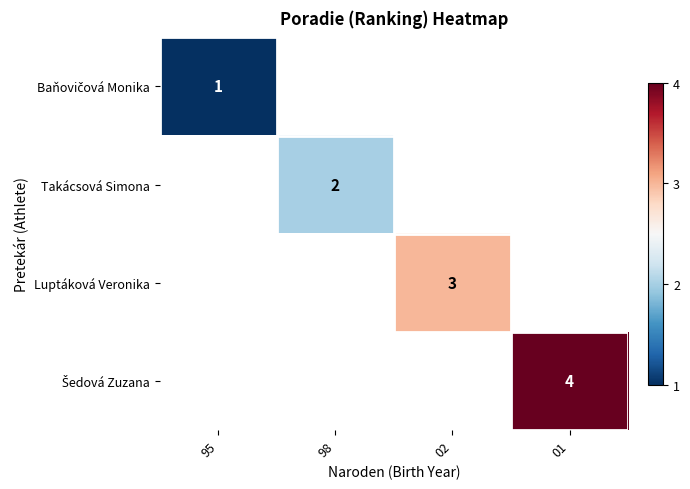

At how many categories does at least one series exceed 3?

1